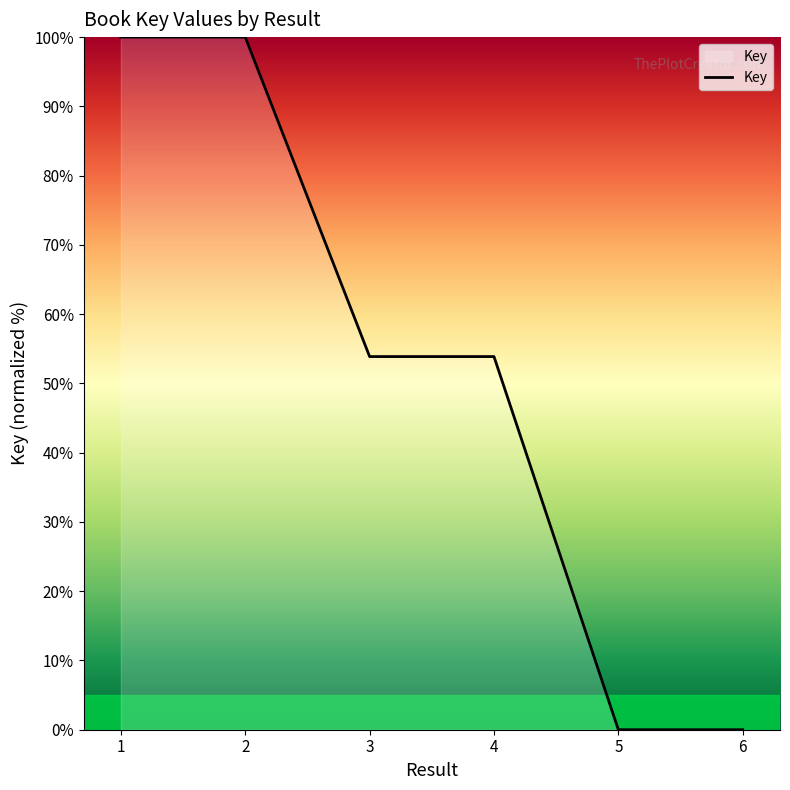

How many lines are shown in the chart?

1